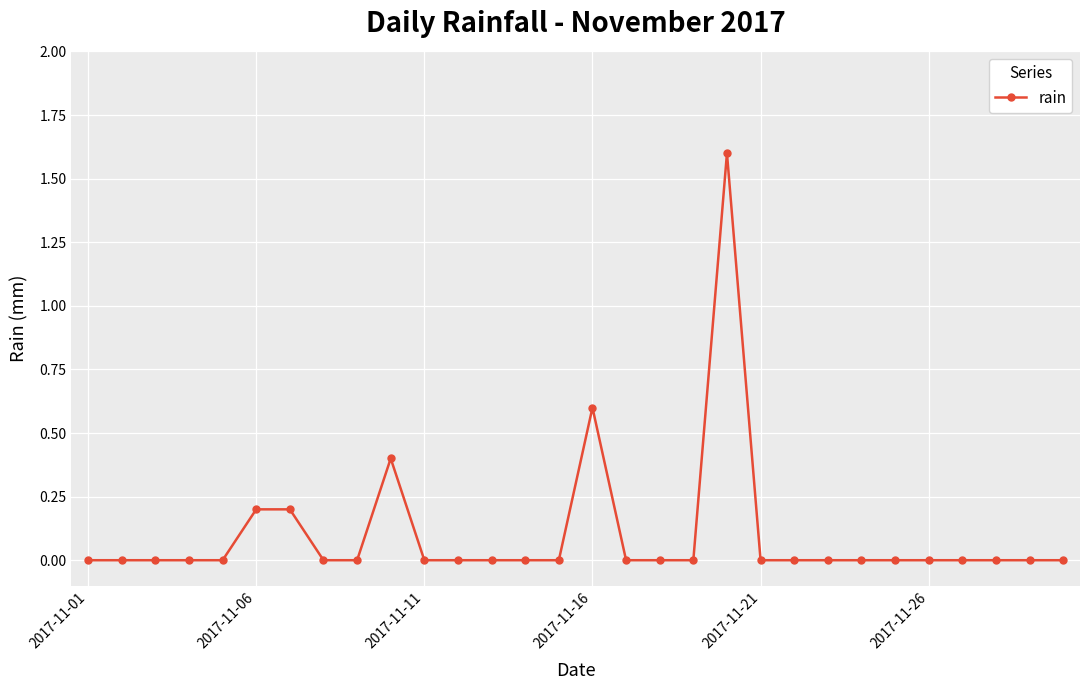

What is the average value?

0.1